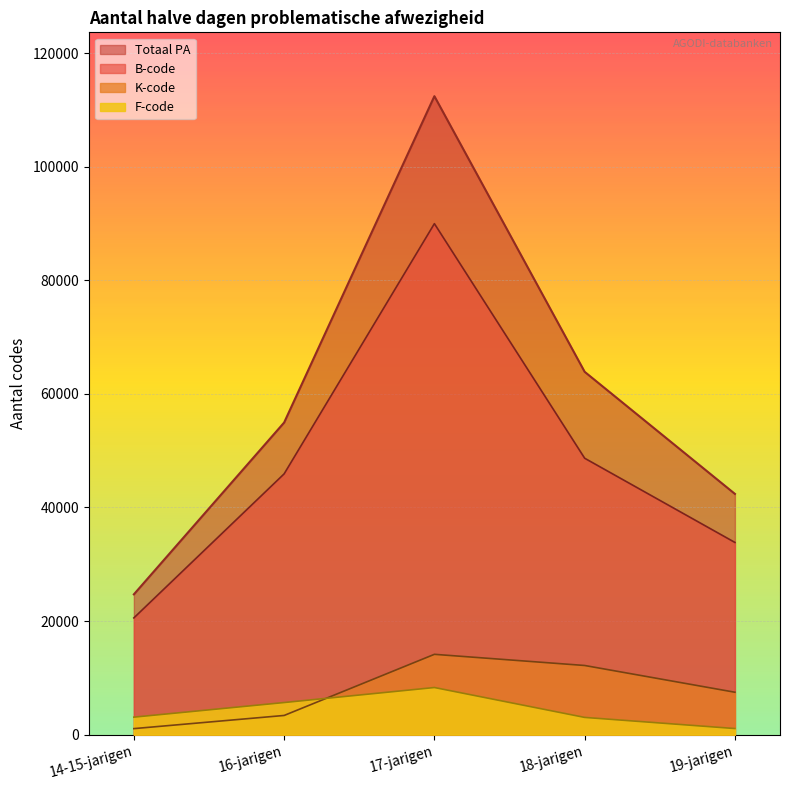

What is the difference between the second highest and minimum values in the F-code series?

4577